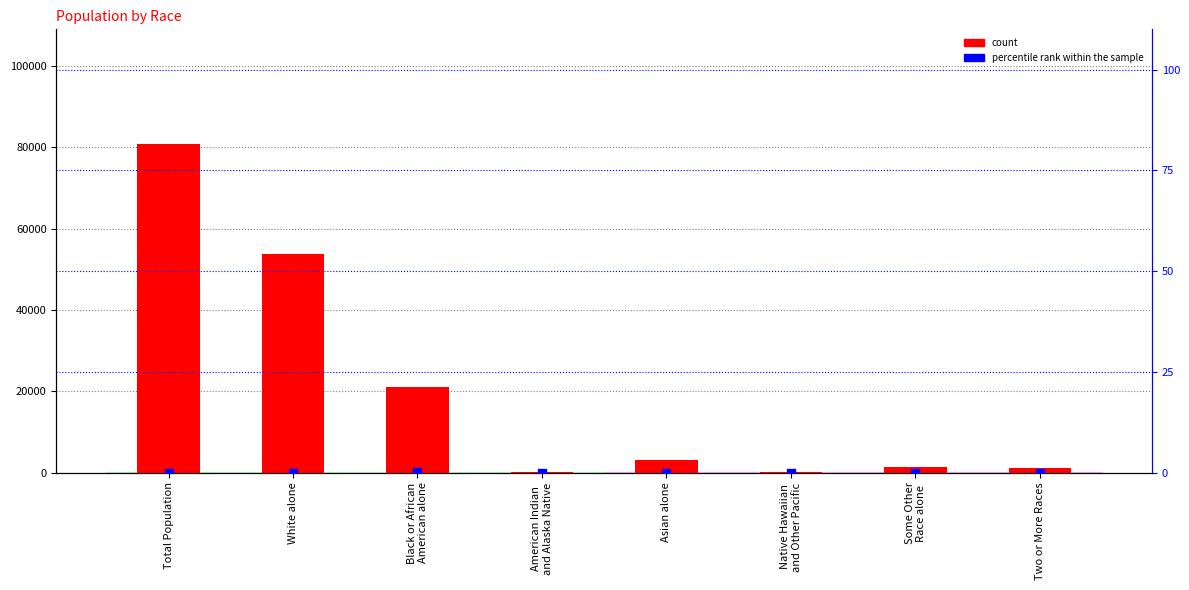

What are all the series names shown in the legend?

count, percentile rank within the sample